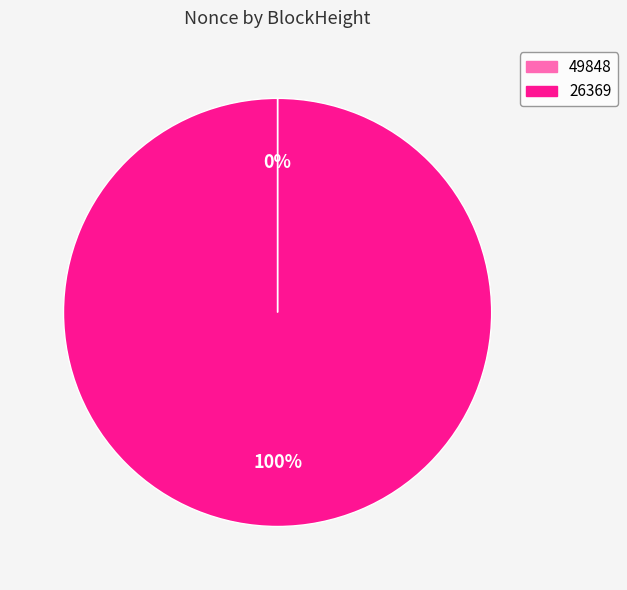

Which slice is the largest?

26369